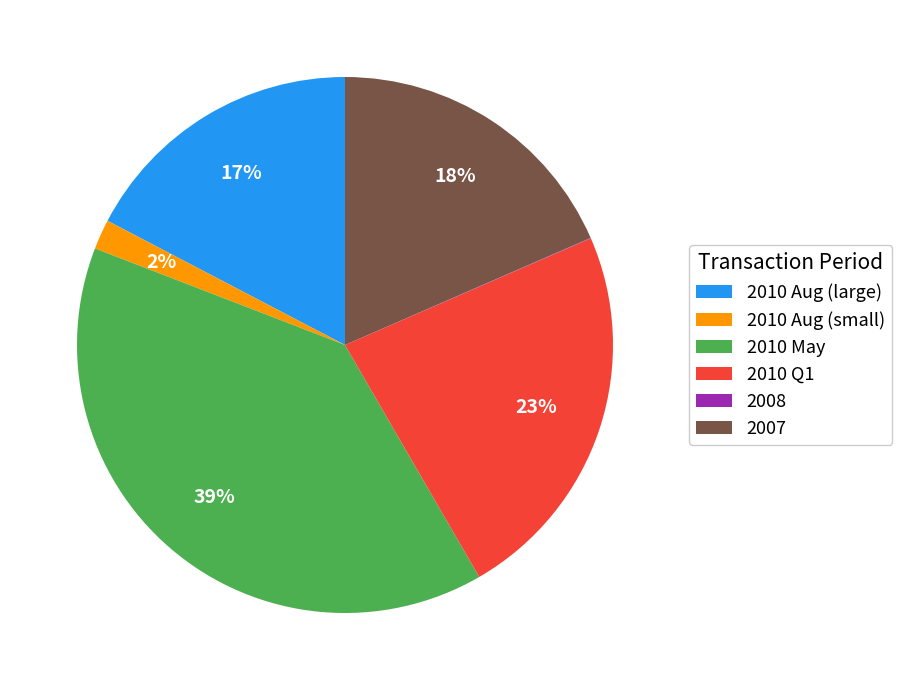

What is the largest slice in the pie chart?

2010 May